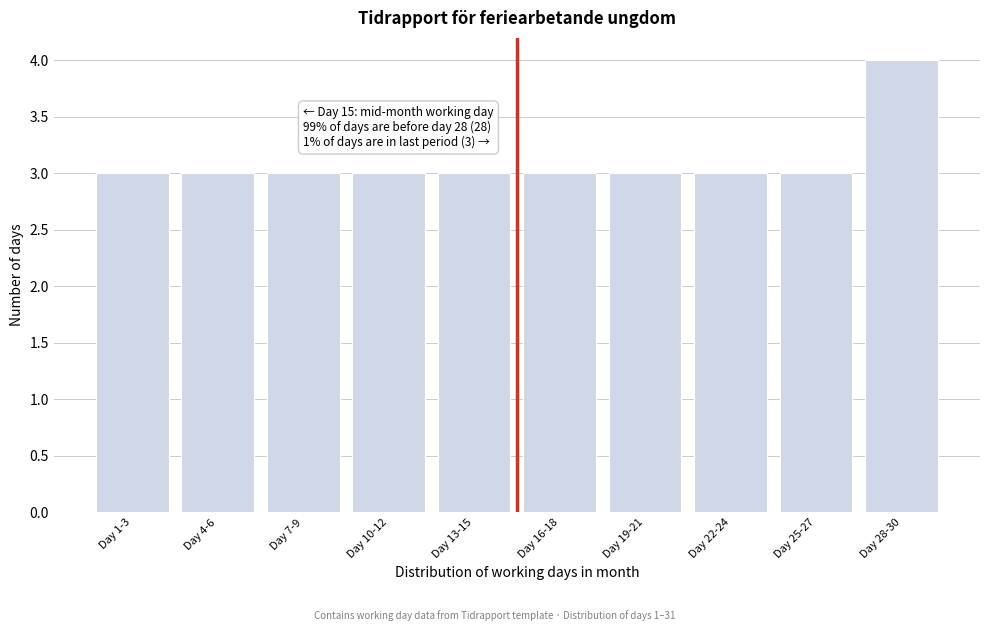

Reading left to right, what are all the values shown in this chart?

3	3	3	3	3	3	3	3	3	4